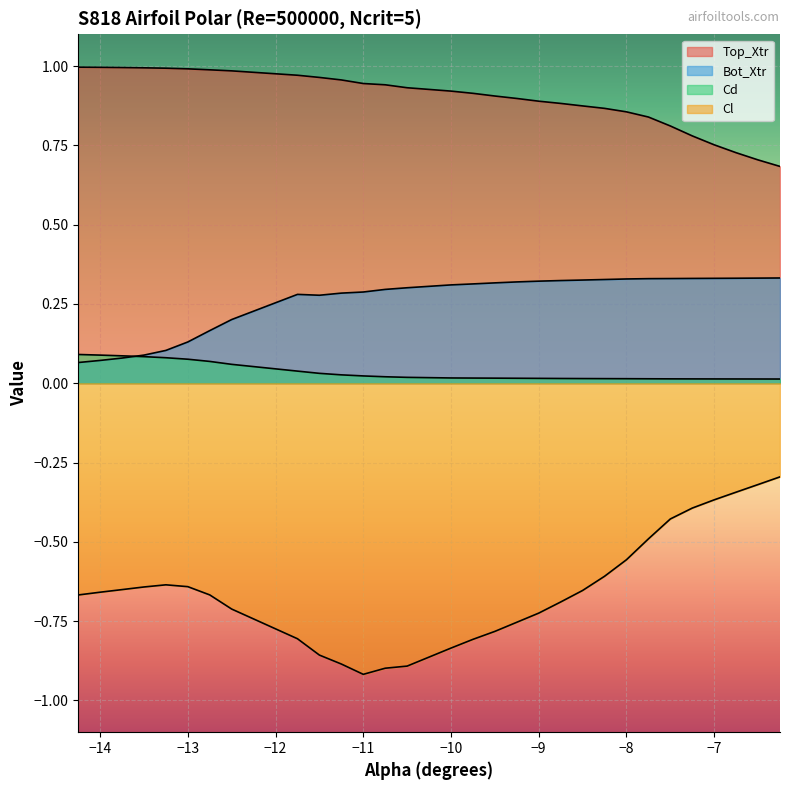

Reading left to right, extract all data points from this chart.

Top_Xtr: -14.25=1.0	-14.0=1.0	-13.75=1.0	-13.5=1.0	-13.25=1.0	-13.0=1.0	-12.75=1.0	-12.5=1.0	-11.75=1.0	-11.5=1.0	-11.25=1.0	-11.0=0.9	-10.75=0.9	-10.5=0.9	-10.0=0.9	-9.75=0.9	-9.5=0.9	-9.25=0.9	-9.0=0.9	-8.75=0.9	-8.5=0.9	-8.25=0.9	-8.0=0.9	-7.75=0.8	-7.5=0.8	-7.25=0.8	-7.0=0.8	-6.75=0.7	-6.5=0.7	-6.25=0.7
Bot_Xtr: -14.25=0.1	-14.0=0.1	-13.75=0.1	-13.5=0.1	-13.25=0.1	-13.0=0.1	-12.75=0.2	-12.5=0.2	-11.75=0.3	-11.5=0.3	-11.25=0.3	-11.0=0.3	-10.75=0.3	-10.5=0.3	-10.0=0.3	-9.75=0.3	-9.5=0.3	-9.25=0.3	-9.0=0.3	-8.75=0.3	-8.5=0.3	-8.25=0.3	-8.0=0.3	-7.75=0.3	-7.5=0.3	-7.25=0.3	-7.0=0.3	-6.75=0.3	-6.5=0.3	-6.25=0.3
Cd: -14.25=0.1	-14.0=0.1	-13.75=0.1	-13.5=0.1	-13.25=0.1	-13.0=0.1	-12.75=0.1	-12.5=0.1	-11.75=0.0	-11.5=0.0	-11.25=0.0	-11.0=0.0	-10.75=0.0	-10.5=0.0	-10.0=0.0	-9.75=0.0	-9.5=0.0	-9.25=0.0	-9.0=0.0	-8.75=0.0	-8.5=0.0	-8.25=0.0	-8.0=0.0	-7.75=0.0	-7.5=0.0	-7.25=0.0	-7.0=0.0	-6.75=0.0	-6.5=0.0	-6.25=0.0
Cl: -14.25=-0.7	-14.0=-0.7	-13.75=-0.7	-13.5=-0.6	-13.25=-0.6	-13.0=-0.6	-12.75=-0.7	-12.5=-0.7	-11.75=-0.8	-11.5=-0.9	-11.25=-0.9	-11.0=-0.9	-10.75=-0.9	-10.5=-0.9	-10.0=-0.8	-9.75=-0.8	-9.5=-0.8	-9.25=-0.8	-9.0=-0.7	-8.75=-0.7	-8.5=-0.7	-8.25=-0.6	-8.0=-0.6	-7.75=-0.5	-7.5=-0.4	-7.25=-0.4	-7.0=-0.4	-6.75=-0.3	-6.5=-0.3	-6.25=-0.3